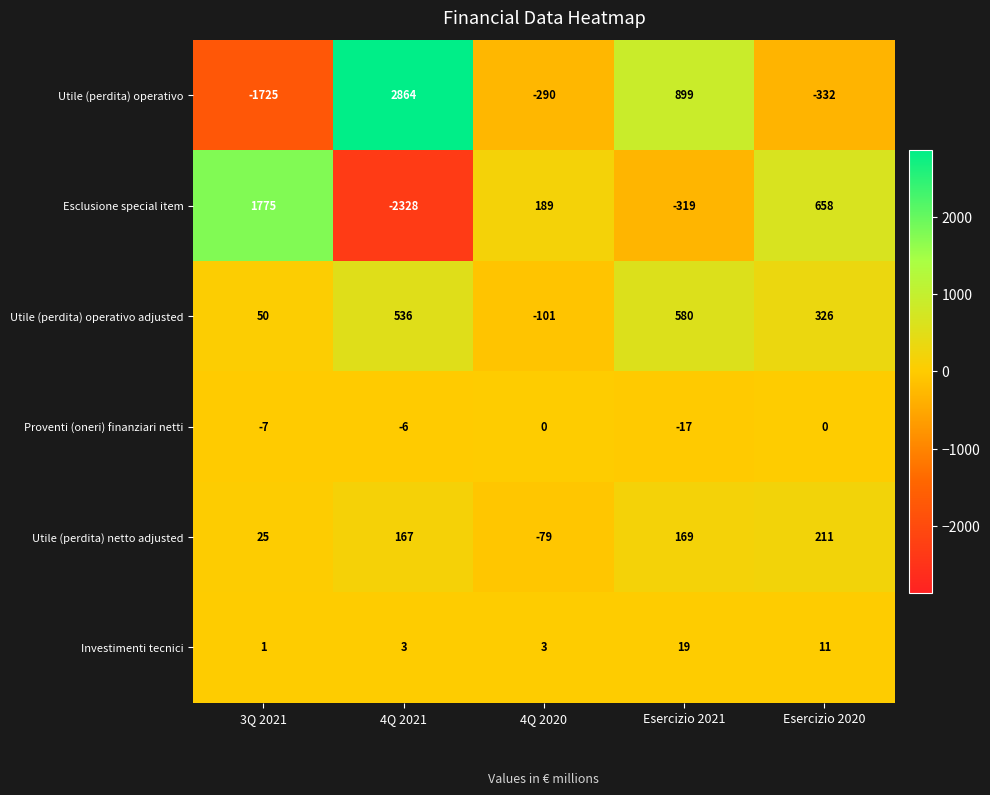

What value does the Utile (perdita) operativo adjusted series have at 4Q 2020?

-101